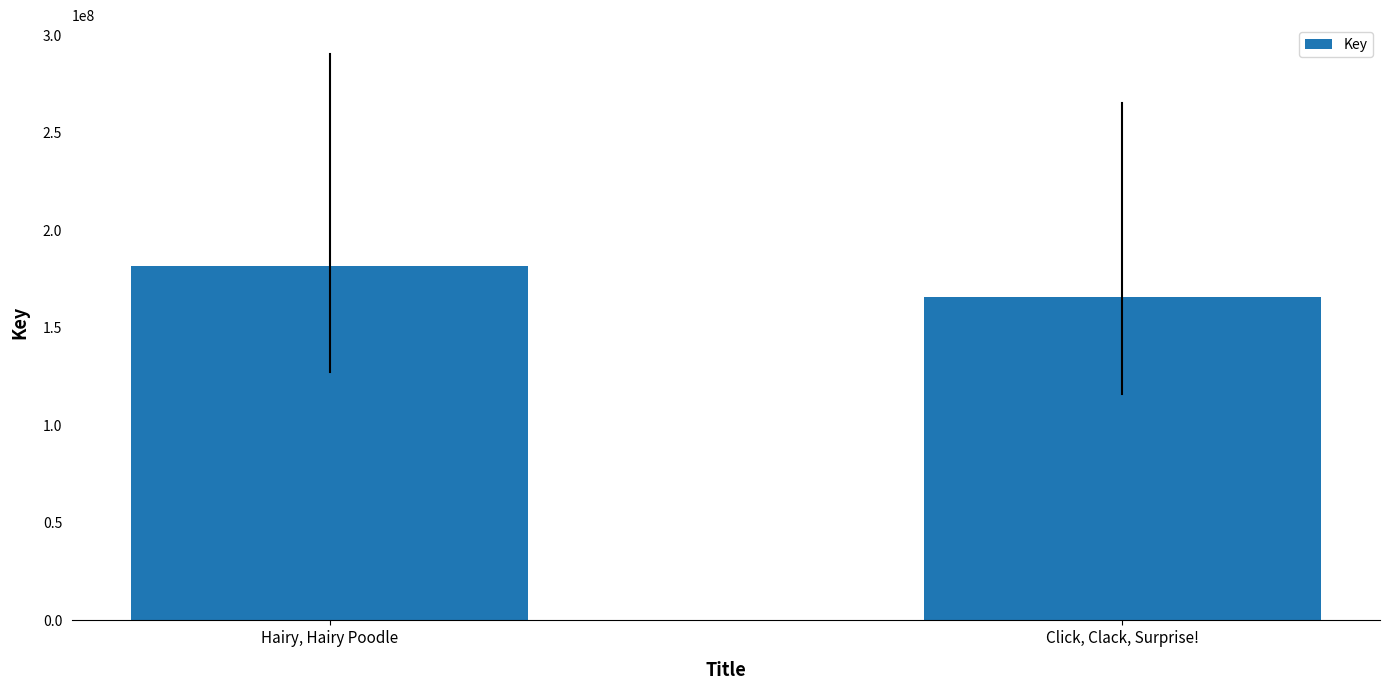

List the labels in order of value, largest first.

Hairy, Hairy Poodle, Click, Clack, Surprise!